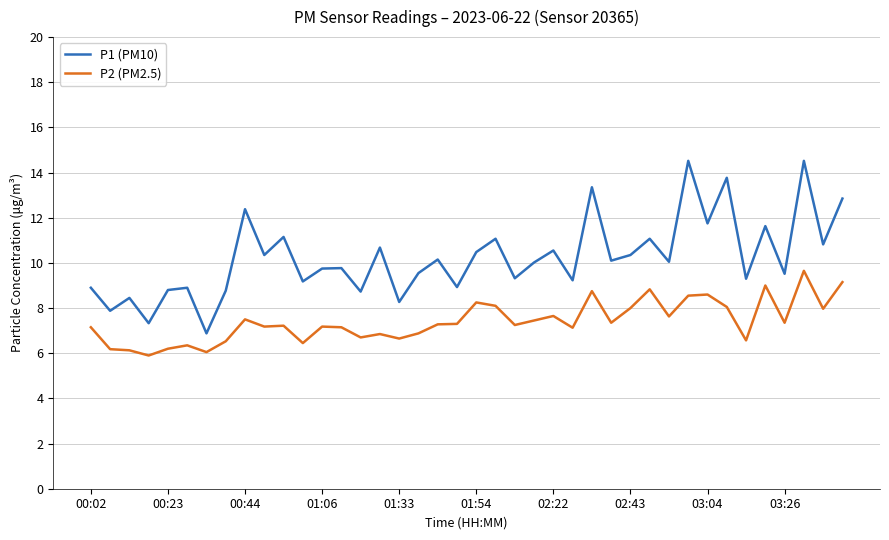

Which series has the largest range (max minus min)?

P1 (PM10)